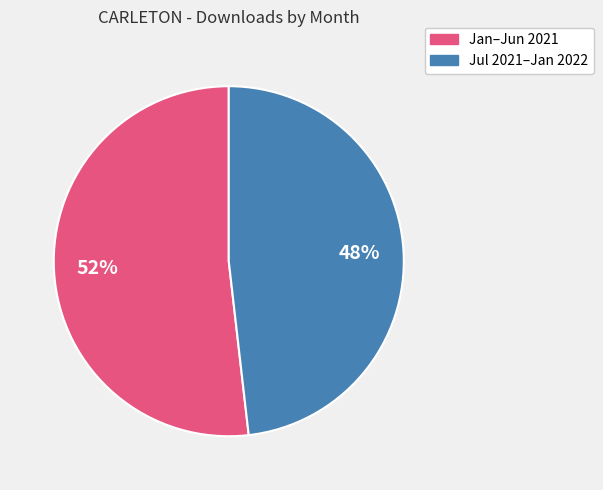

To the nearest percent, what is the difference between the largest and smallest slice percentages?

4%